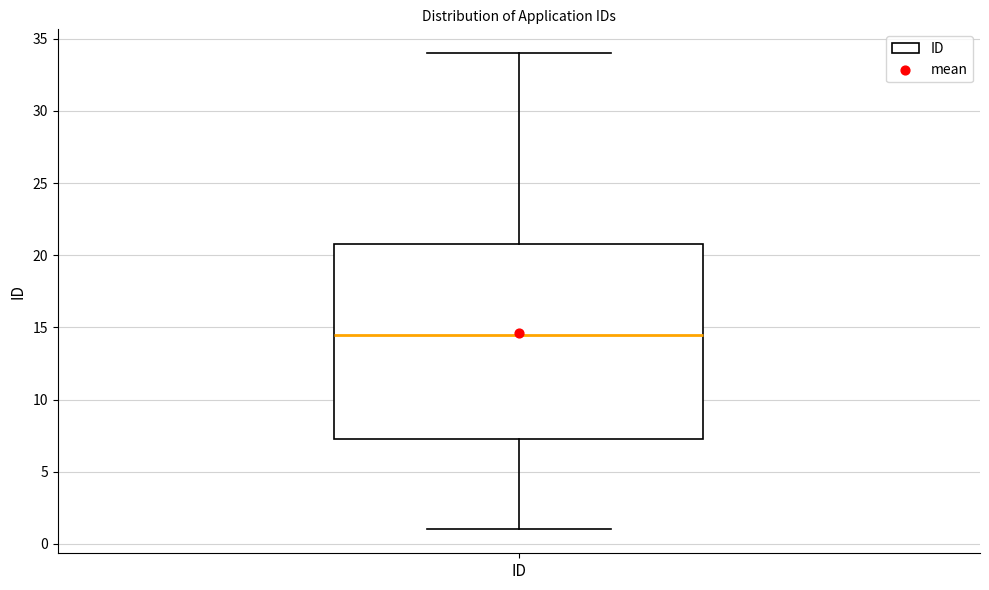

Transcribe this box plot: give where the median line is, the range the box spans, and where the two whiskers end, as read against the y-axis. The values are not printed on the chart, so give them approximately, as read against the axis.

median 14.5, box 7.5 to 21.0, whiskers 1.0 to 34.0